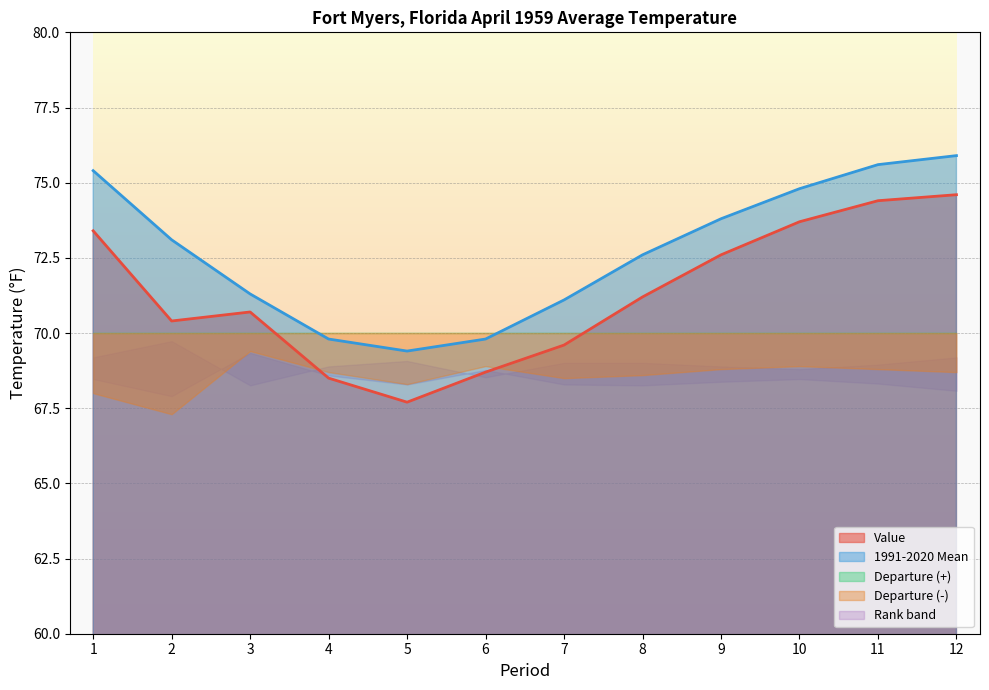

Rank the series at 9 from lowest to highest value.

Departure, Low Rank, High Rank, Value, 1991-2020 Mean